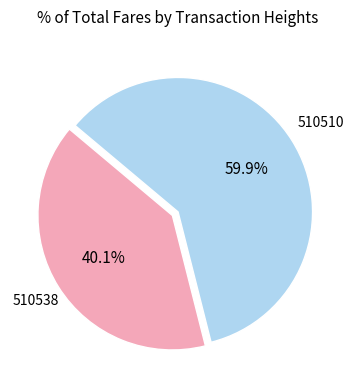

How many slices are in this pie chart?

2